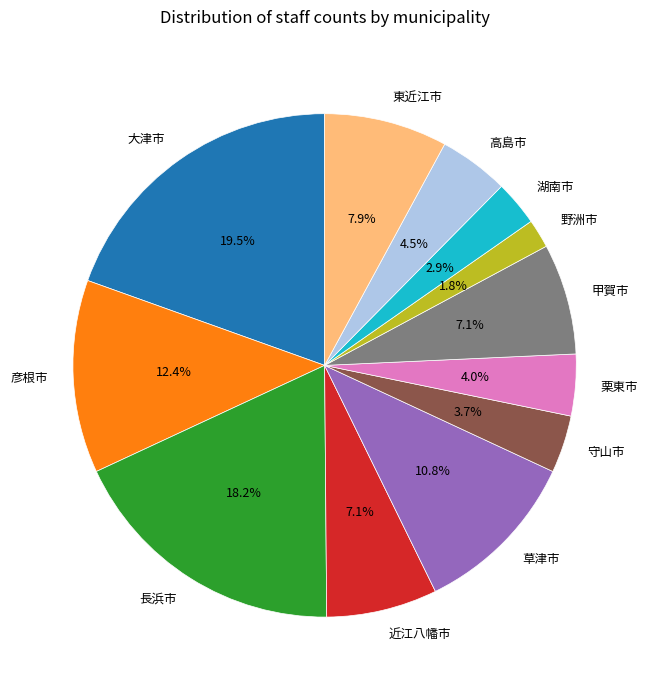

What is the total percentage of 野洲市 and 湖南市?

4.7%